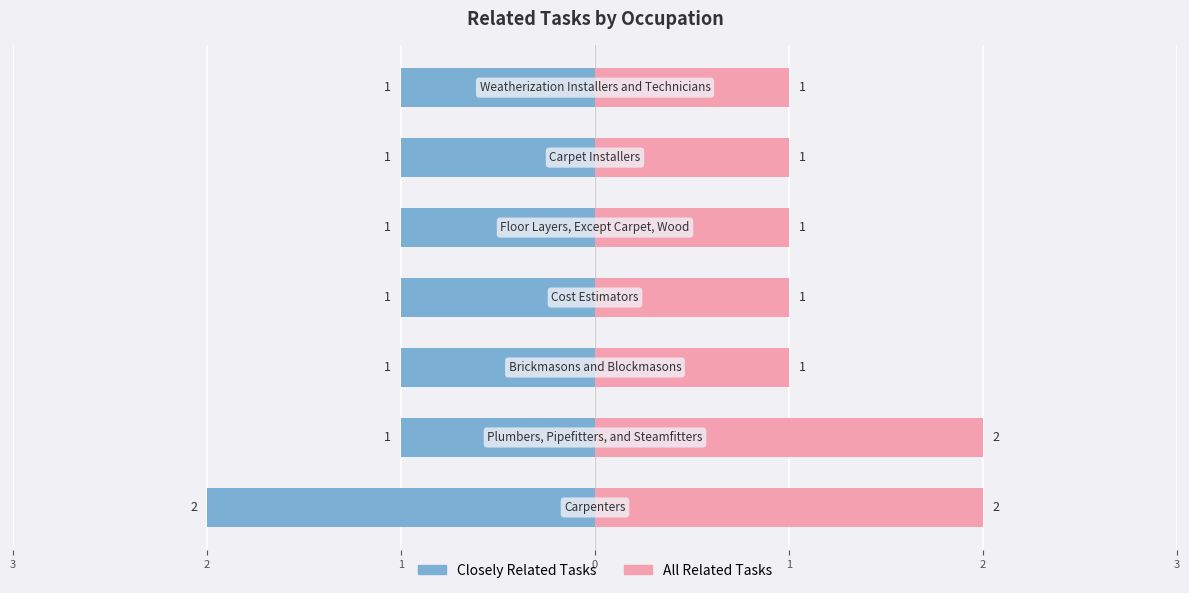

Count the All Related Tasks values in the range 1 to 2.

7